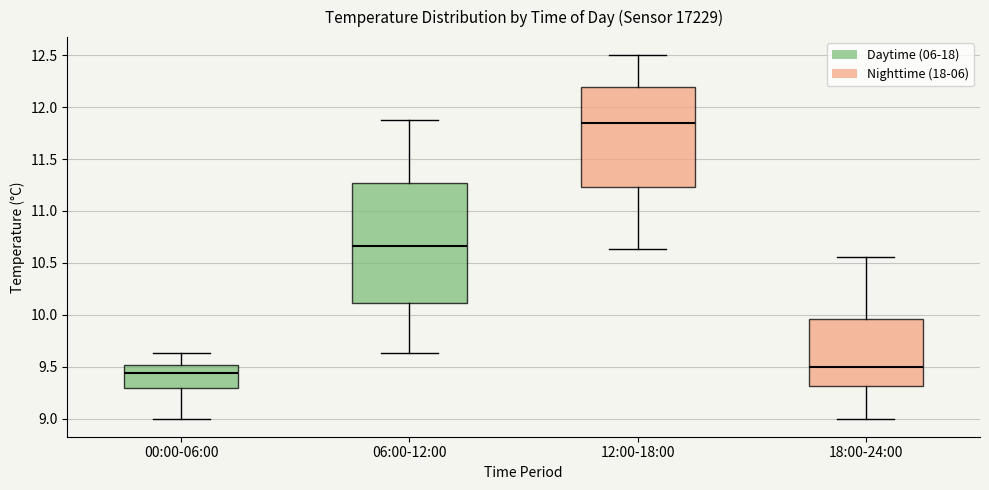

Where does the lower whisker of the box for 12:00-18:00 end on the y-axis? The values are not printed on the chart, so give them approximately, as read against the axis.

10.65